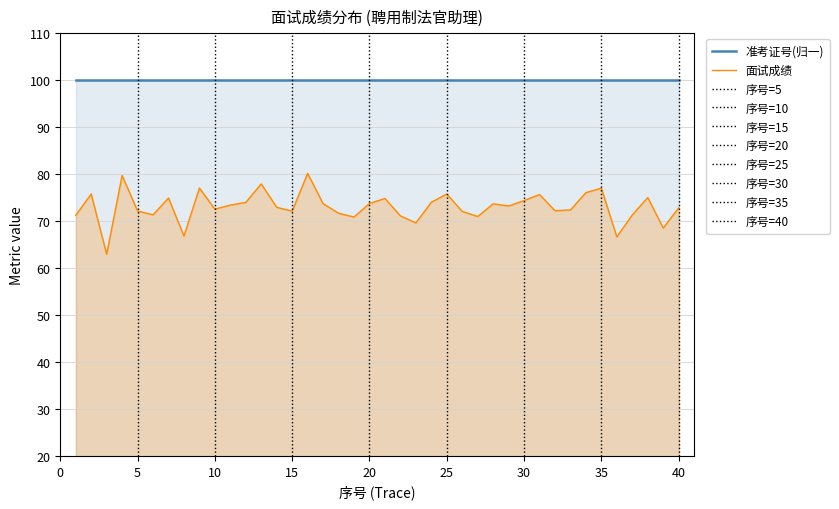

True or false: 面试成绩 has more than 0 points higher than both neighbors.

True